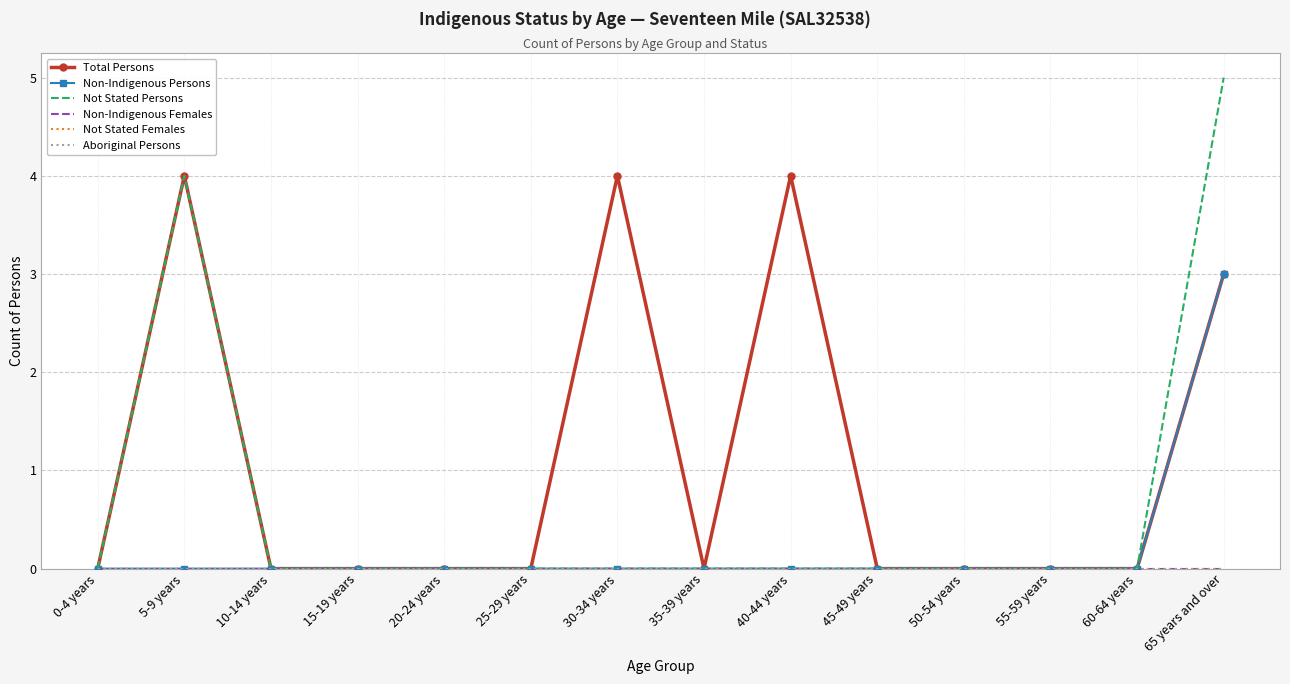

True or false: Non-Indigenous Persons and Aboriginal Persons intersect in this chart.

False